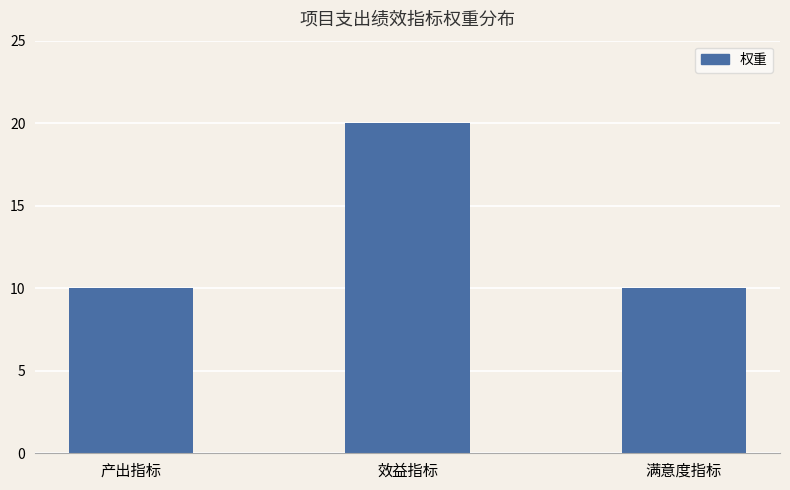

How many distinct data groups are displayed?

1